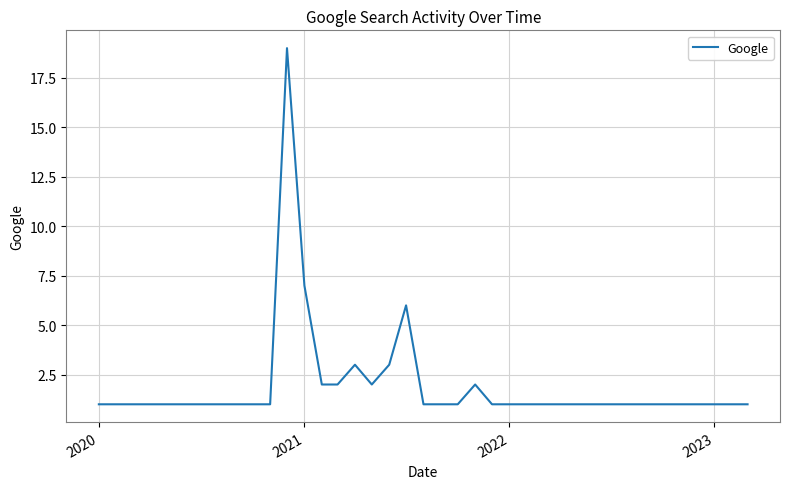

What is the greatest value displayed?

19